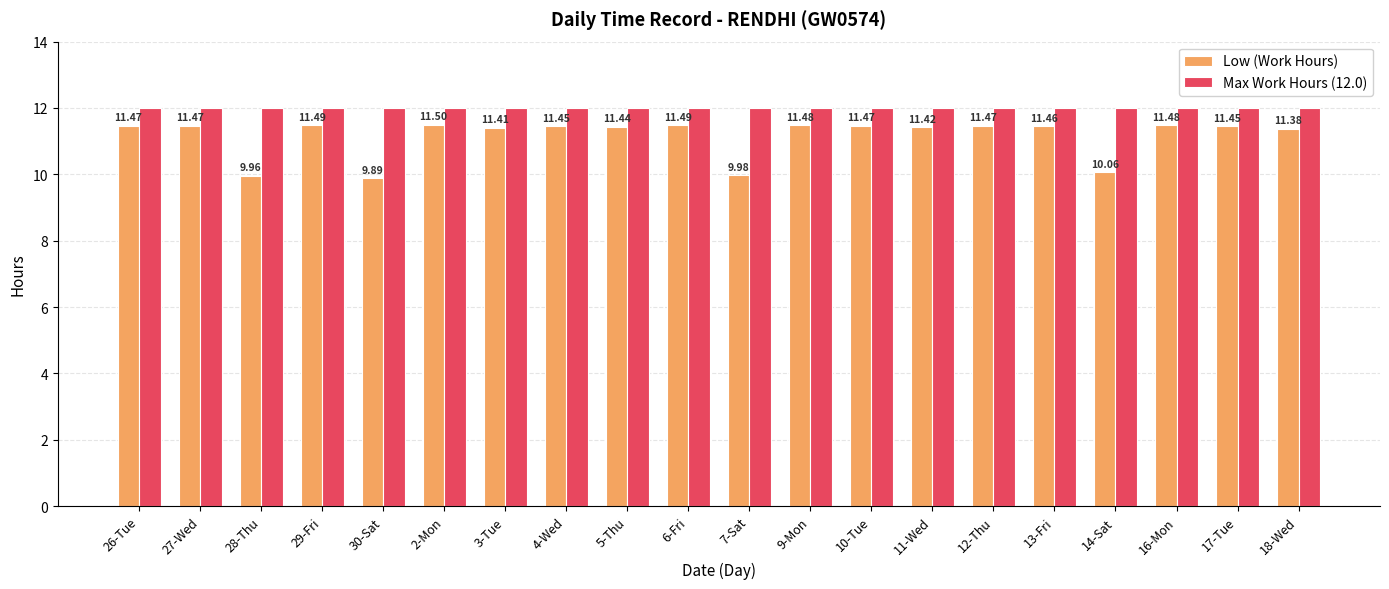

How many Low (Work Hours) values are between 11 and 12?

16